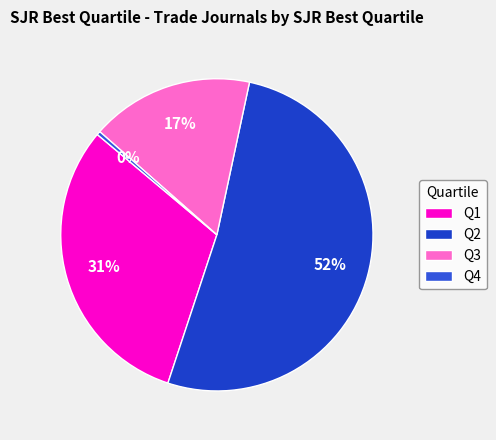

Which category has the biggest portion of the pie?

Q2